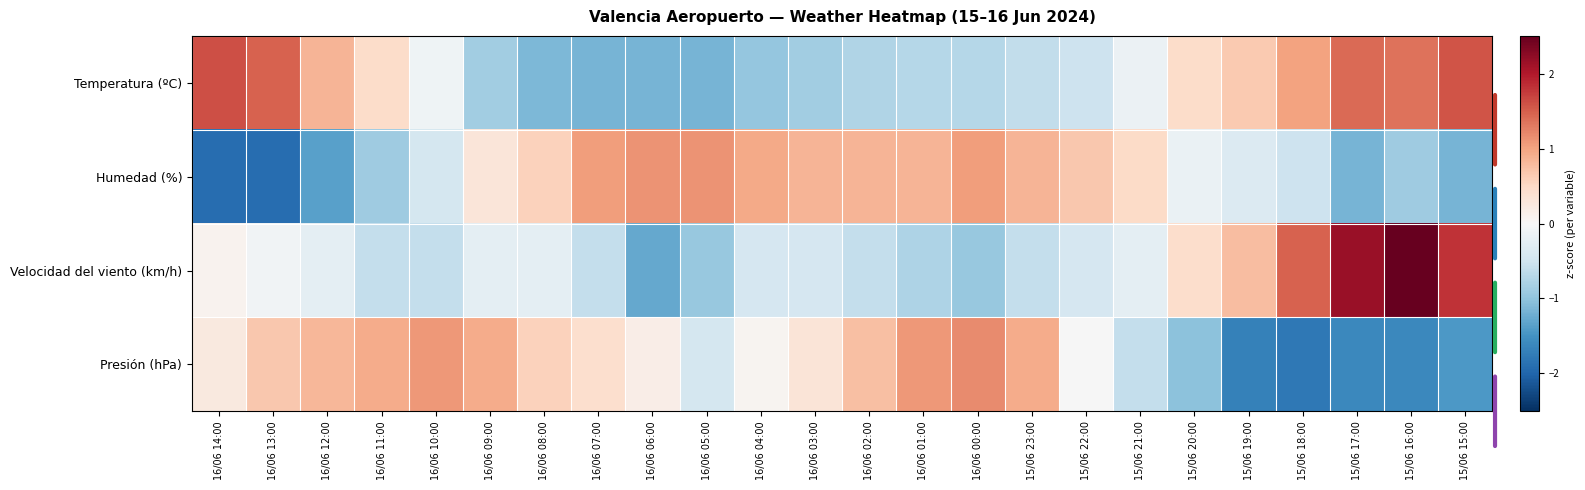

Which series has the widest spread of values?

Velocidad del viento (km/h)